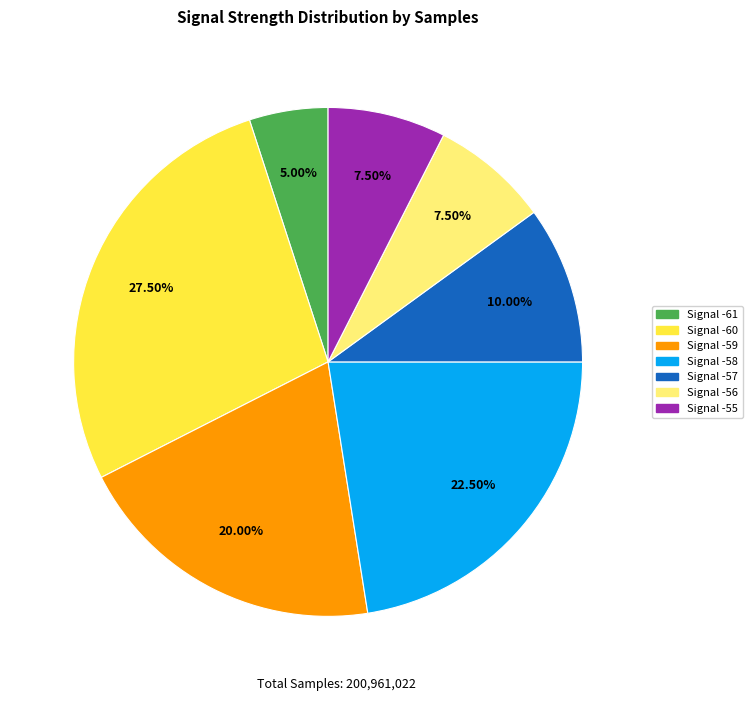

How many segments does this pie chart have?

7